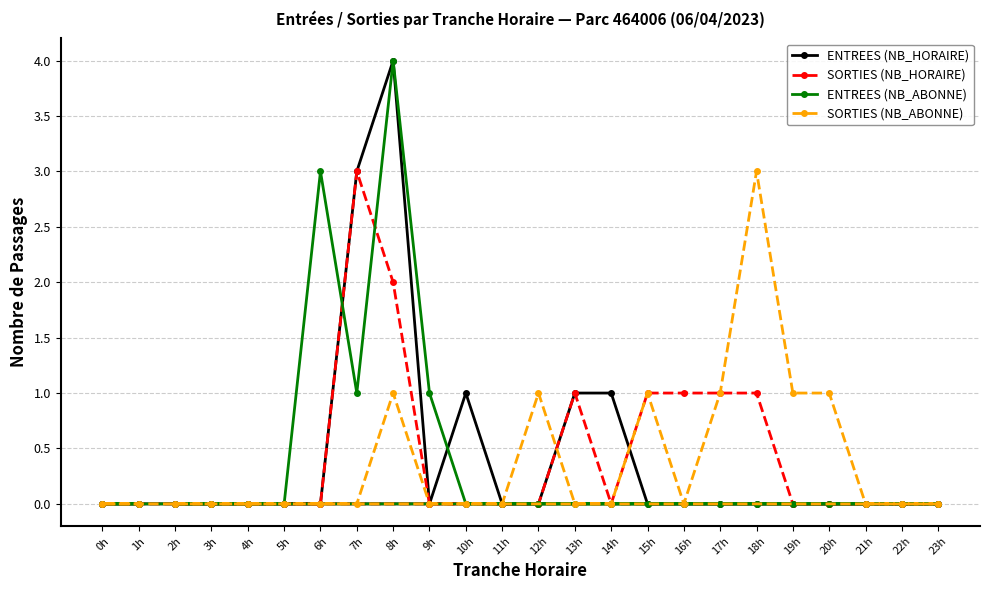

How many data points in ENTREES (NB_ABONNE) are above 0?

4